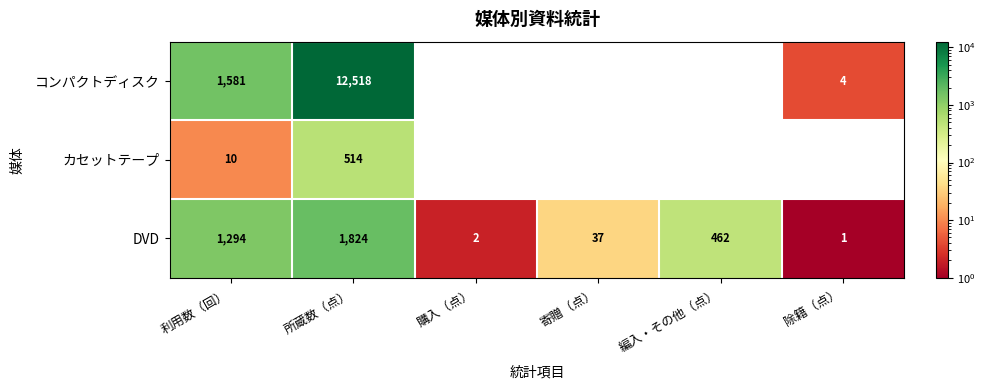

Which series changed the most between 利用数（回） and 所蔵数（点）?

コンパクトディスク